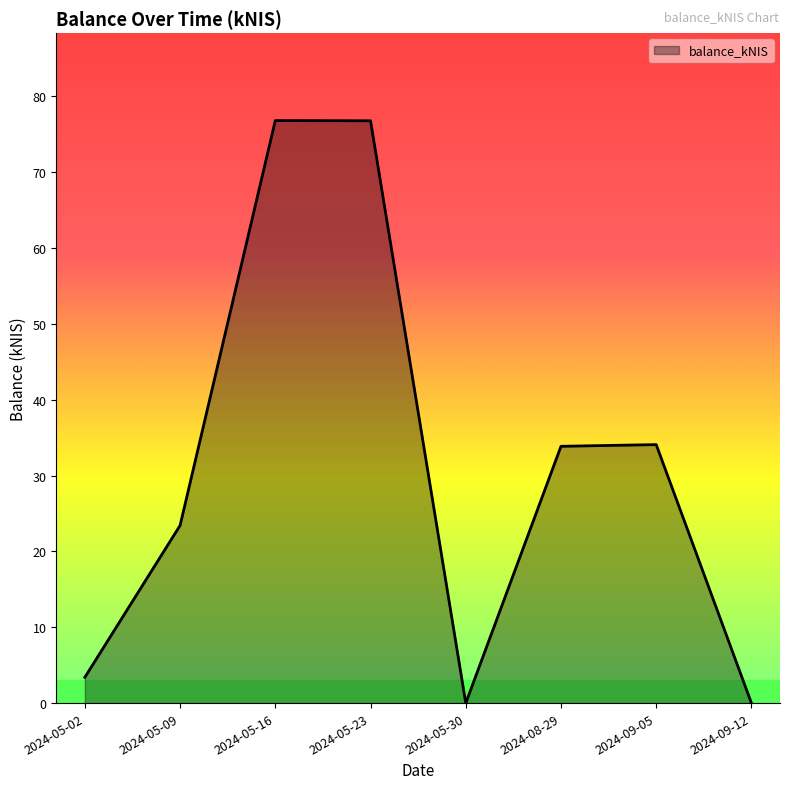

Approximately how many times larger is the value at 2024-09-05 compared to 2024-05-16?

0.4